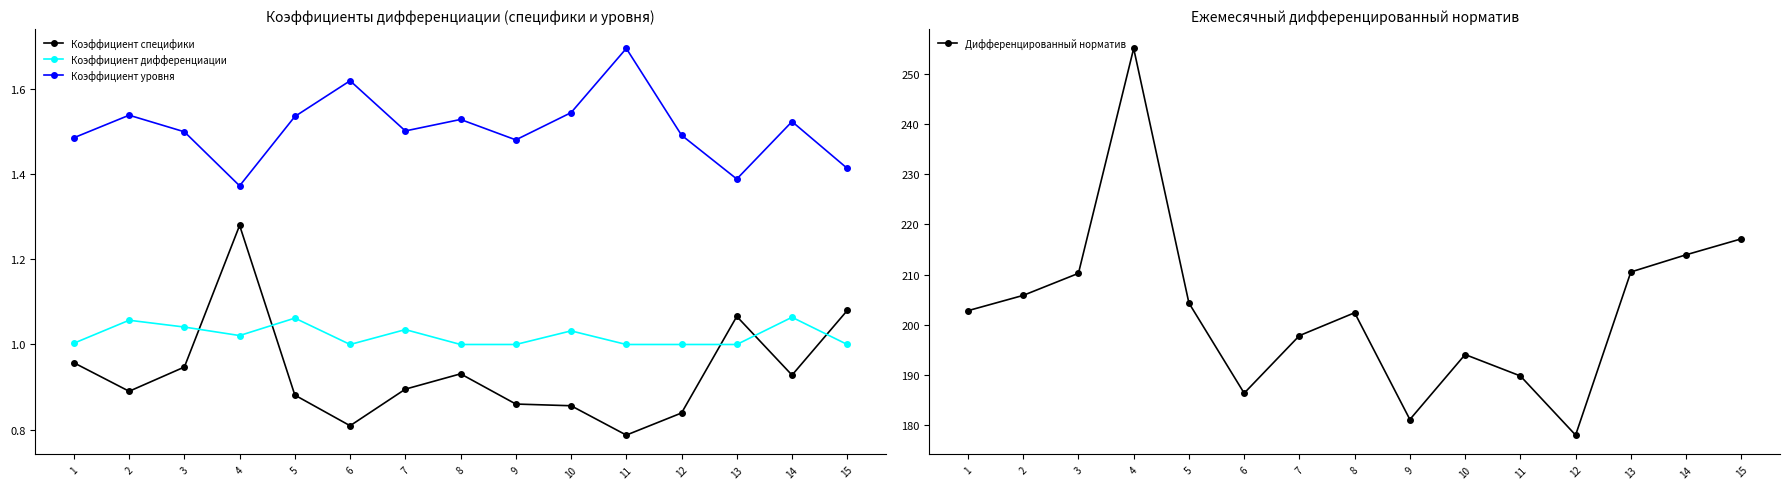

At which category does Коэффициент уровня reach its first local valley?

4